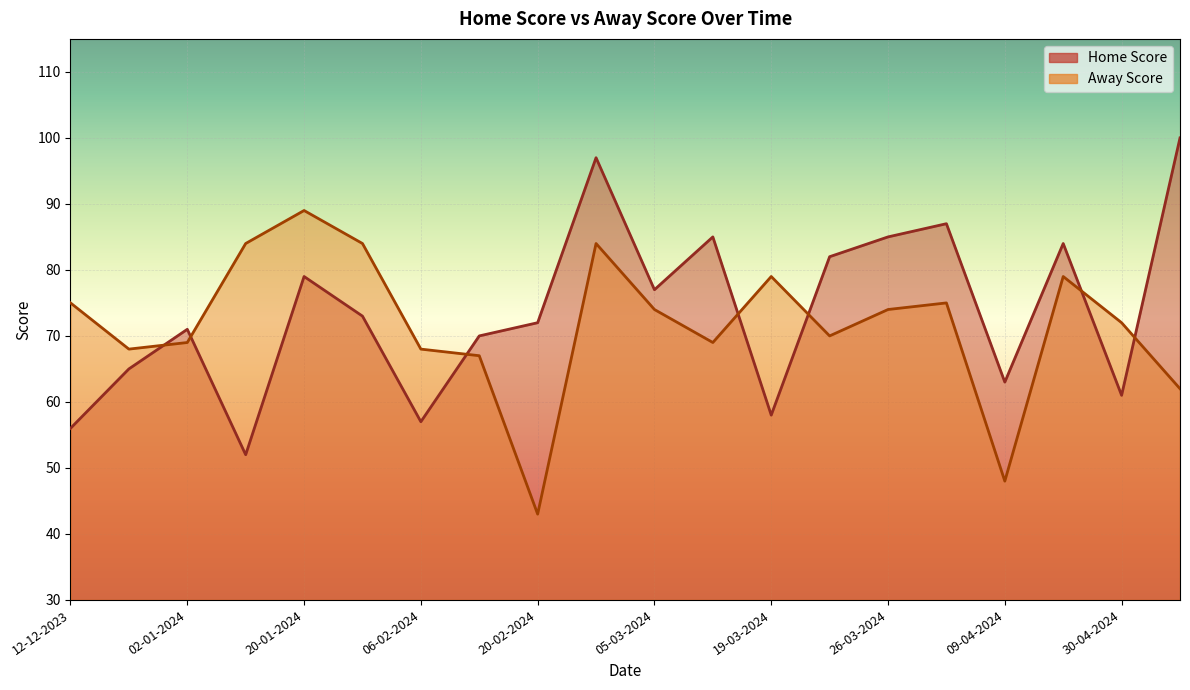

What is the label of the 9th point from the left?

20-02-2024